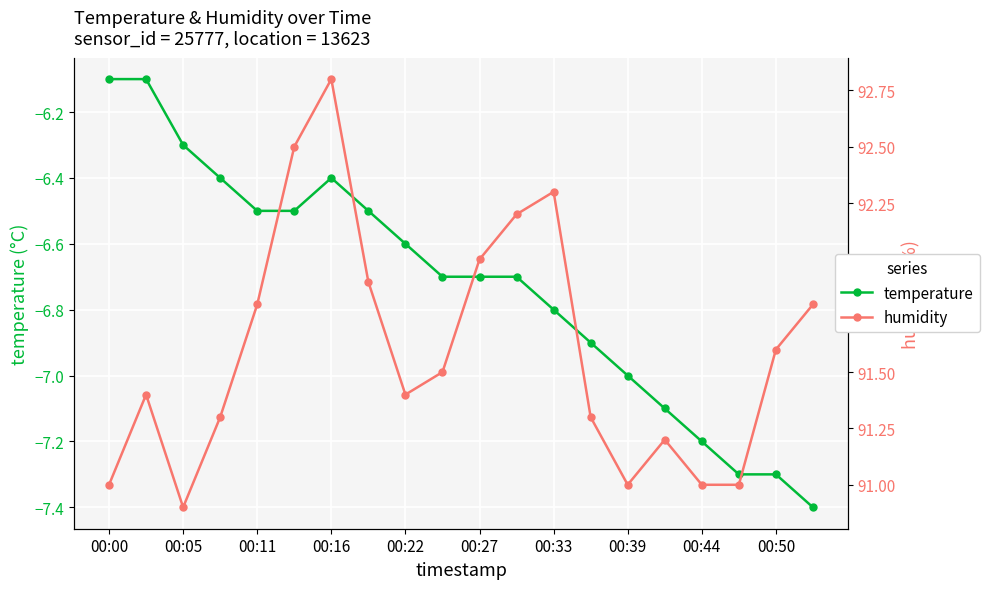

What is the lowest value of the humidity series?

90.9